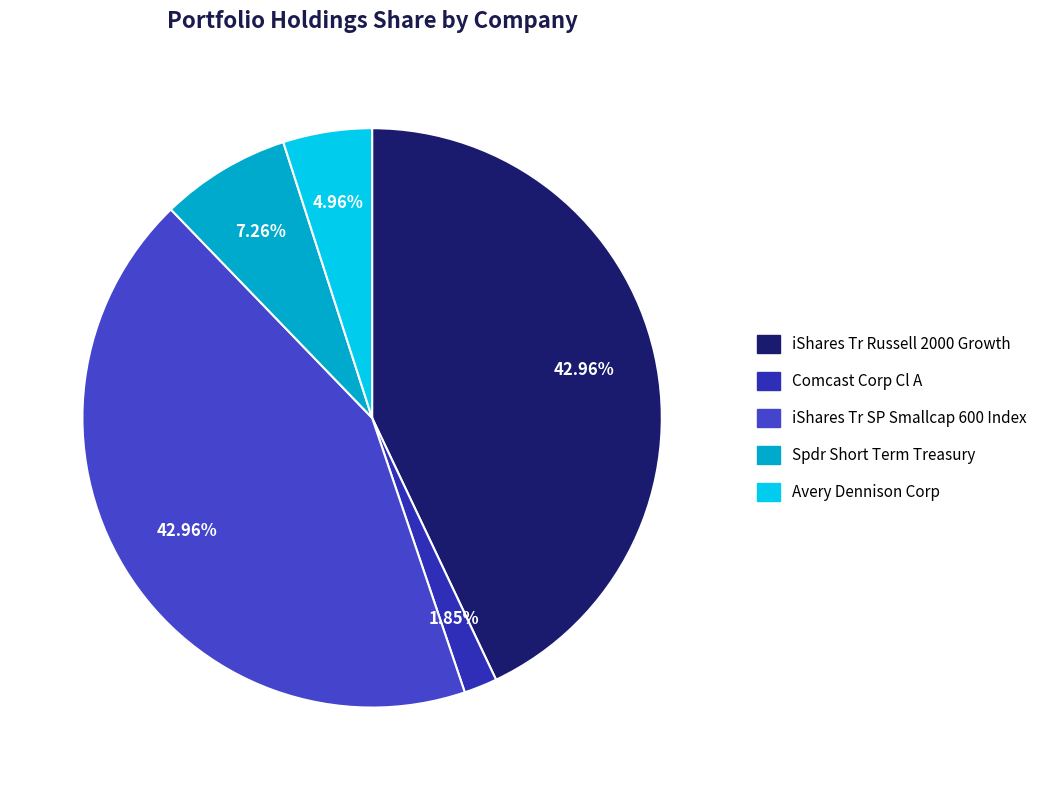

To the nearest percent, what is the average slice percentage?

20%